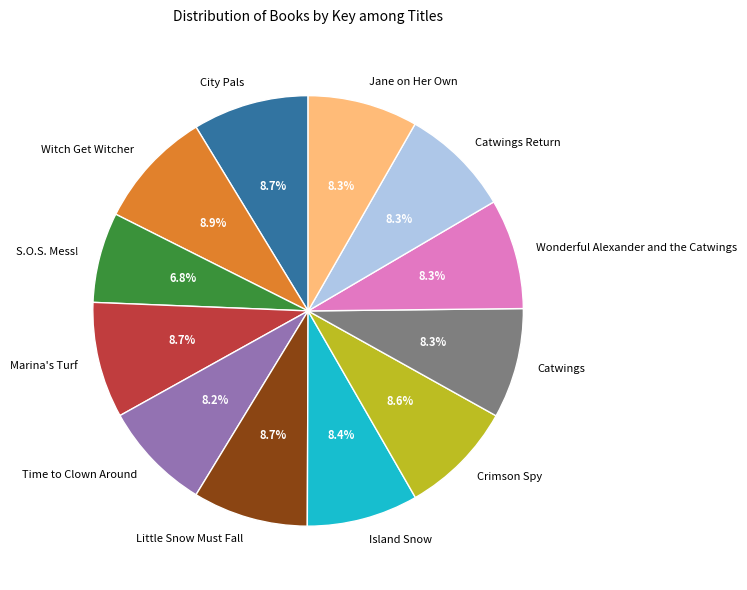

What percentage is NOT represented by Wonderful Alexander and the Catwings?

91.7%